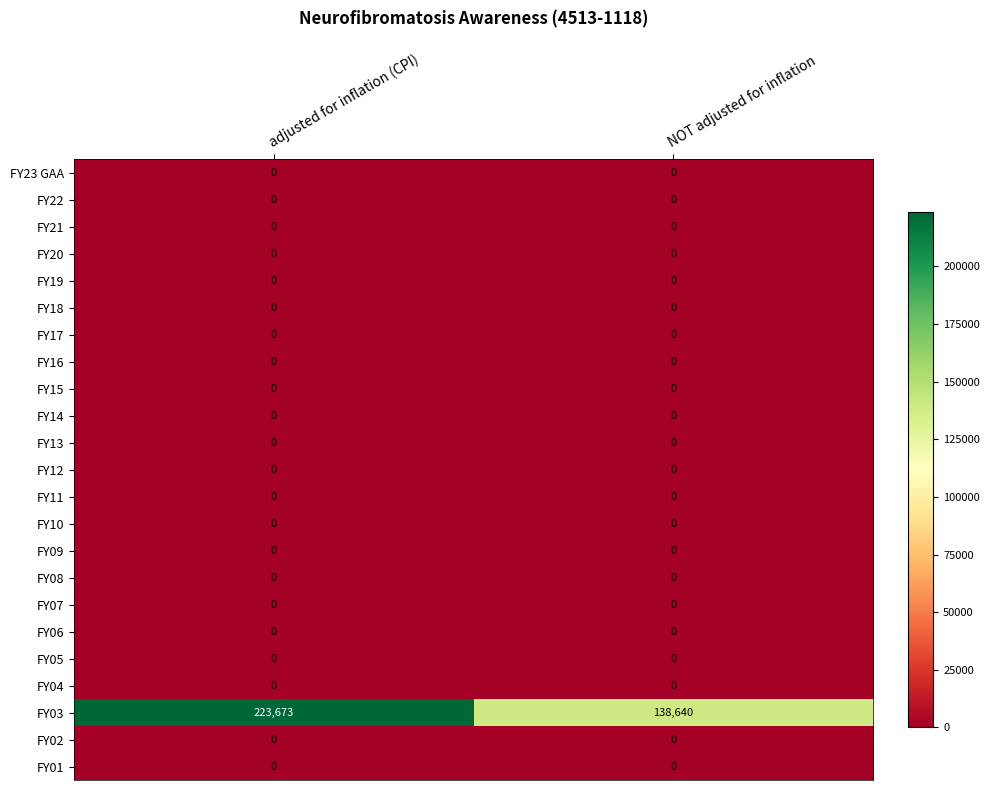

Between adjusted for inflation (CPI) and NOT adjusted for inflation, which series saw the biggest shift?

FY03